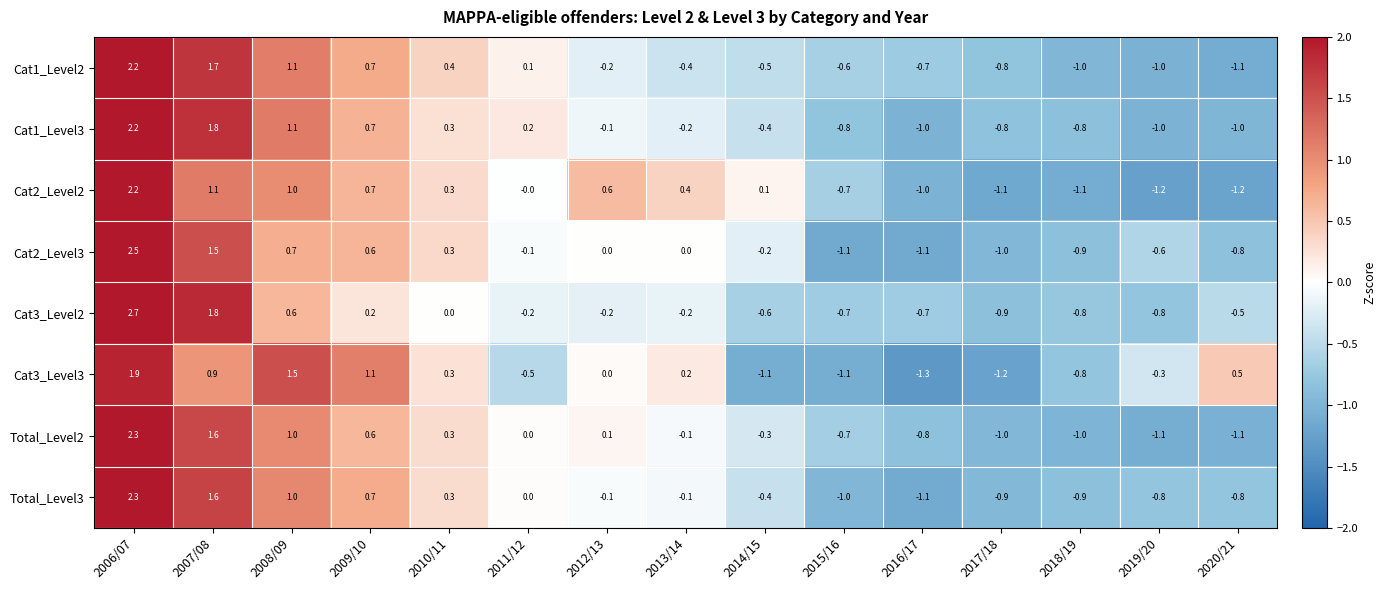

The Cat1_Level2 series shows 2.2 at 2006/07. True or false?

True